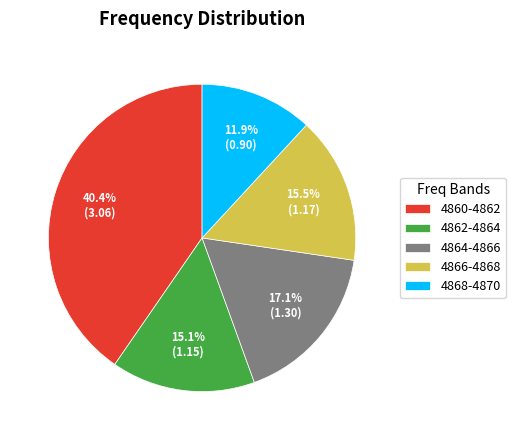

What percentage is NOT represented by 4868-4870?

88.1%